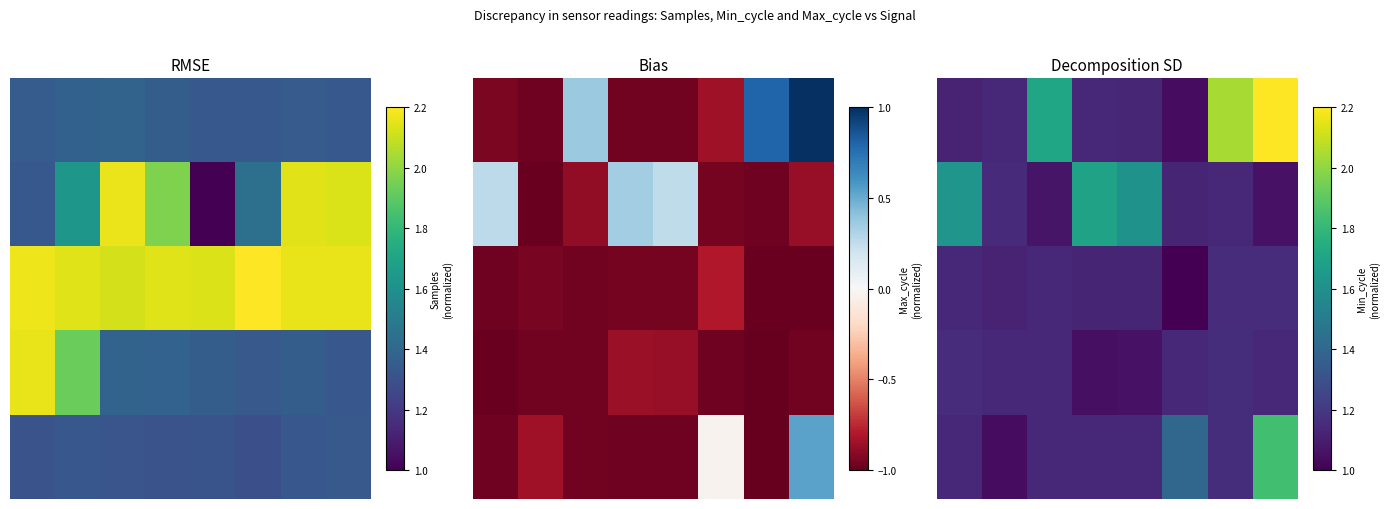

What is the sum of the 3 values at 7 and 6?

2.3